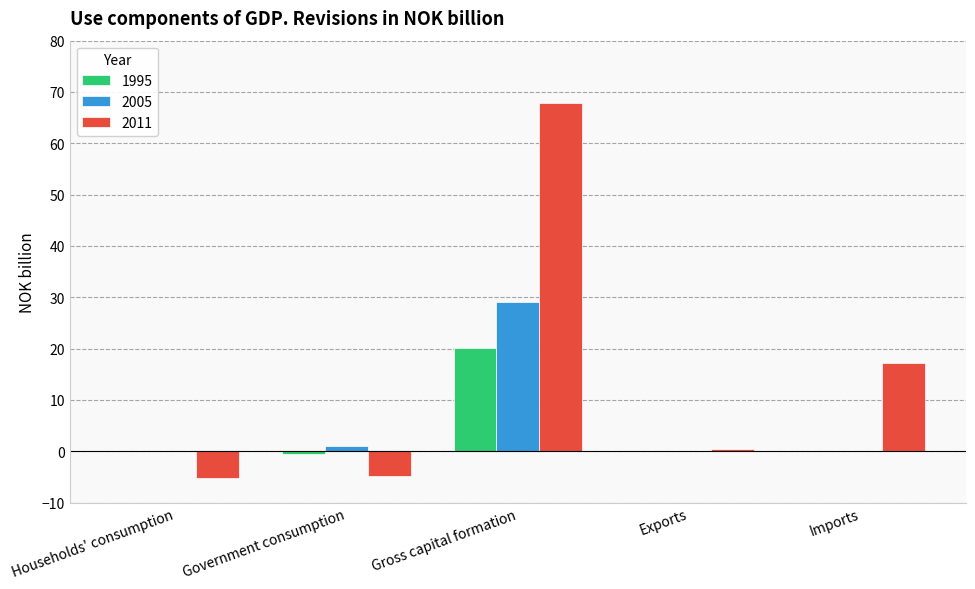

What is the sum of the 1995 values at Gross capital formation and Exports?

20.2